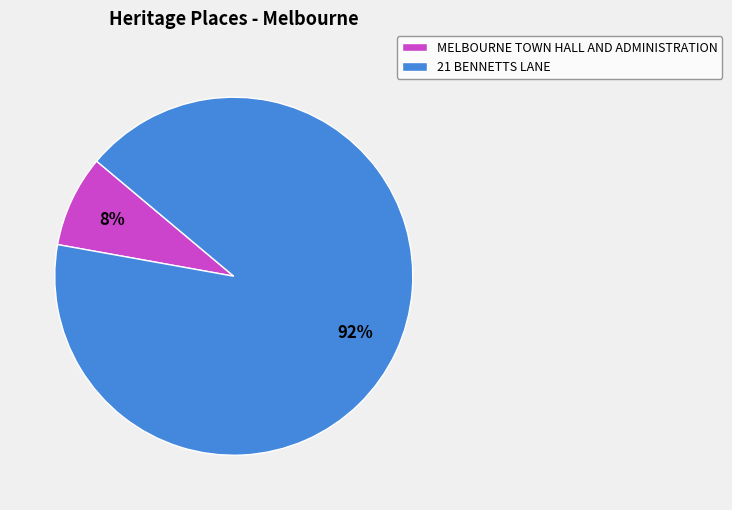

Does any single category account for the majority?

Yes